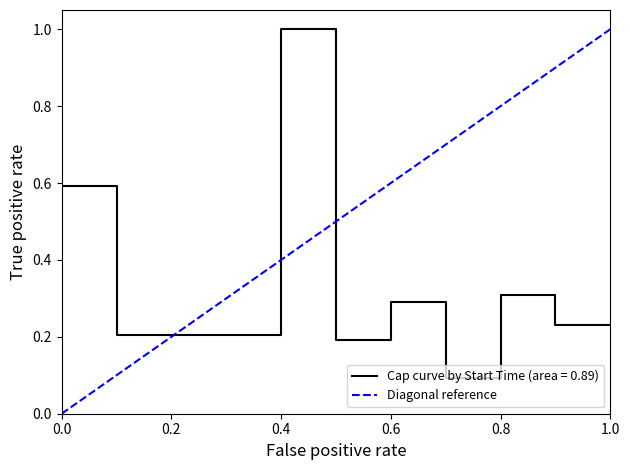

The Cap curve by Start Time (area = 0.89) series shows 0.3 at 0.8. True or false?

True